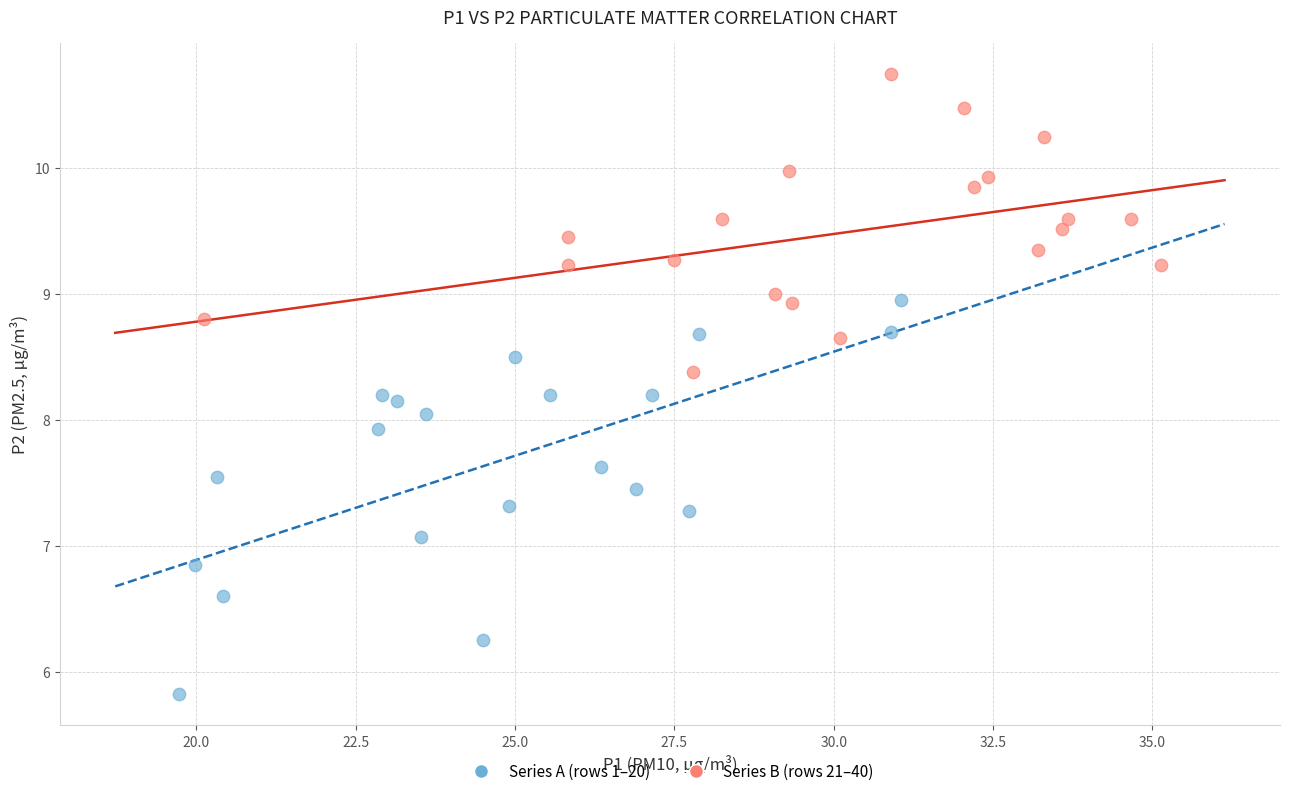

What are all the series names shown in the legend?

Series A (rows 1–20), Series B (rows 21–40)